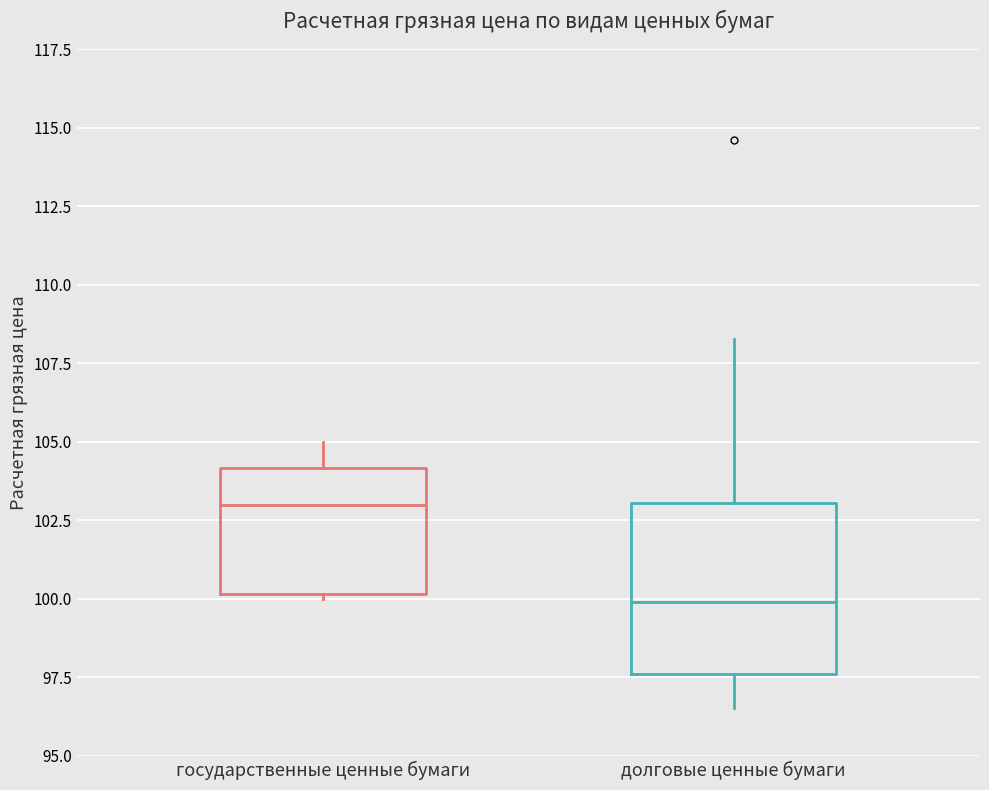

Which box has the lowest median line?

долговые ценные бумаги